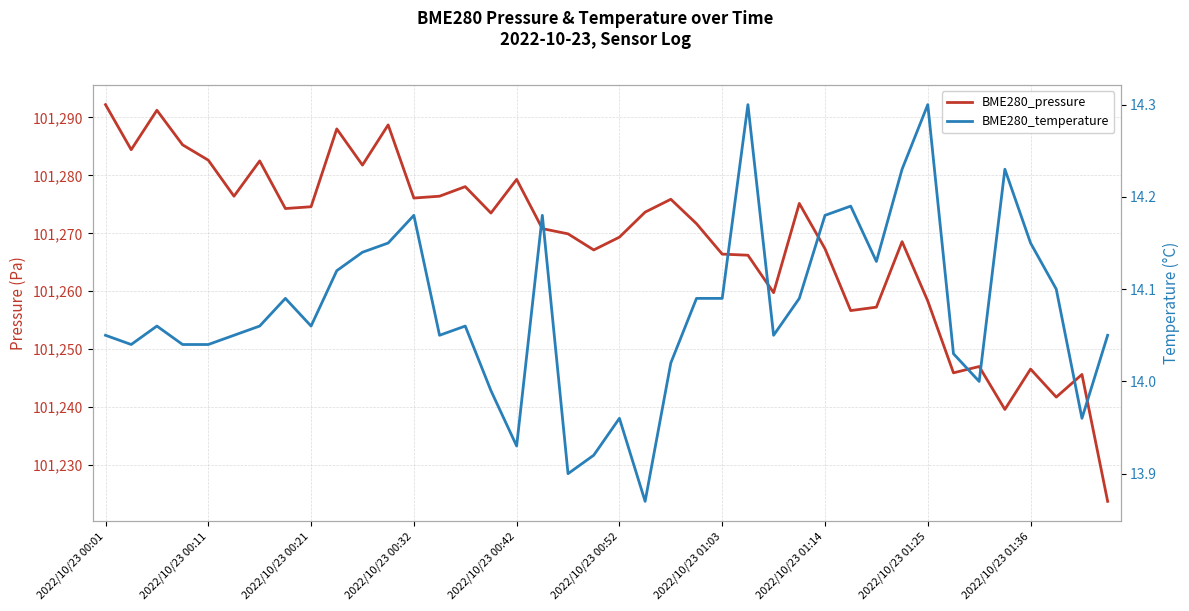

Between 37 and 13, which is larger?

13